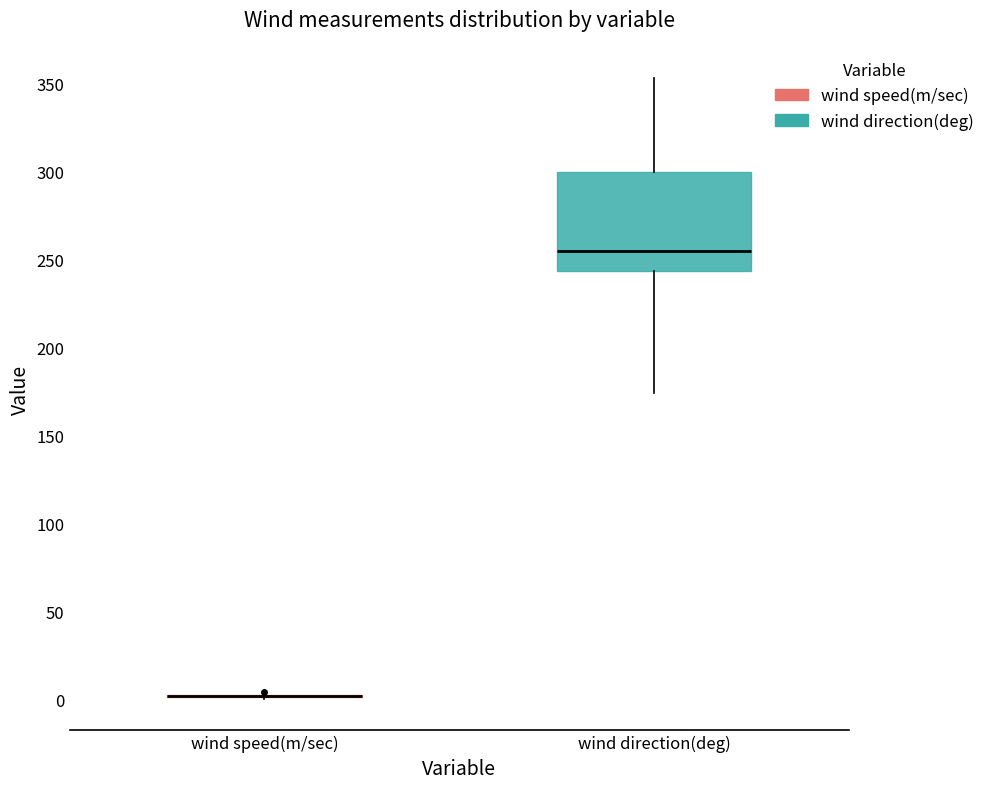

Reading left to right, read every box against the y-axis: the position of its median line, the range the box covers, and the ends of its whiskers. The values are not printed on the chart, so give them approximately, as read against the axis.

wind speed(m/sec): box collapsed to a line at 0, whiskers 0 to 5
wind direction(deg): median 255, box 245 to 300, whiskers 175 to 355